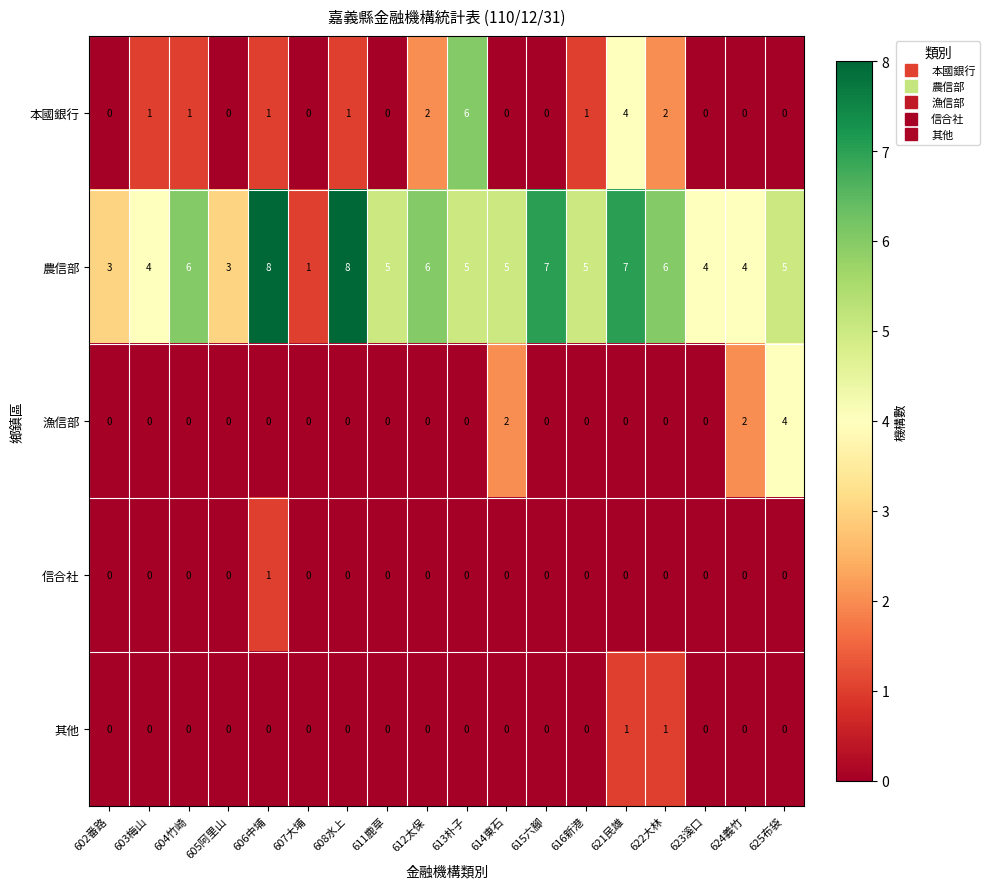

Count the 農信部 values in the range 4 to 6.

11